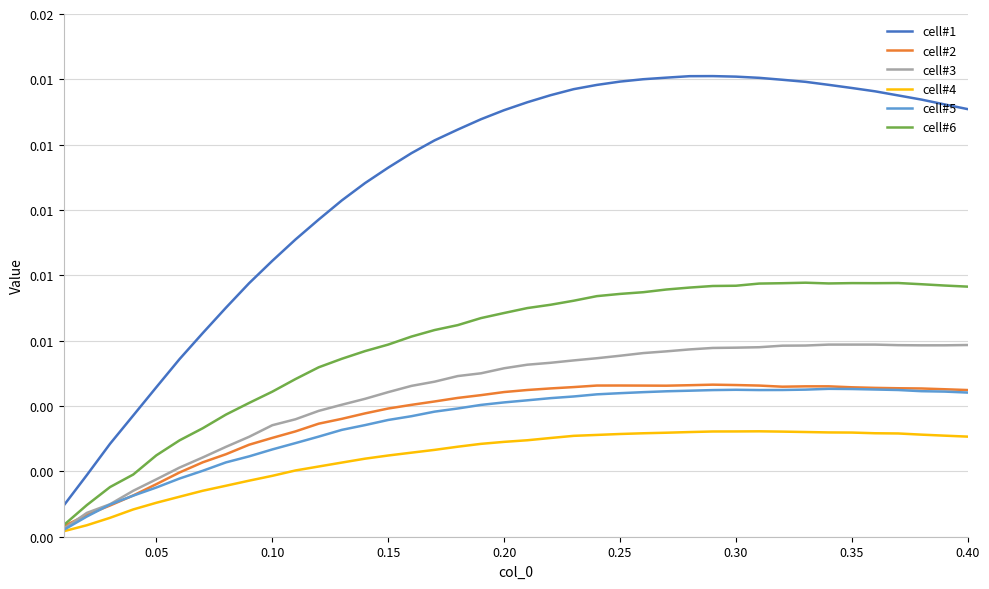

True or false: cell#6 and cell#3 intersect in this chart.

False